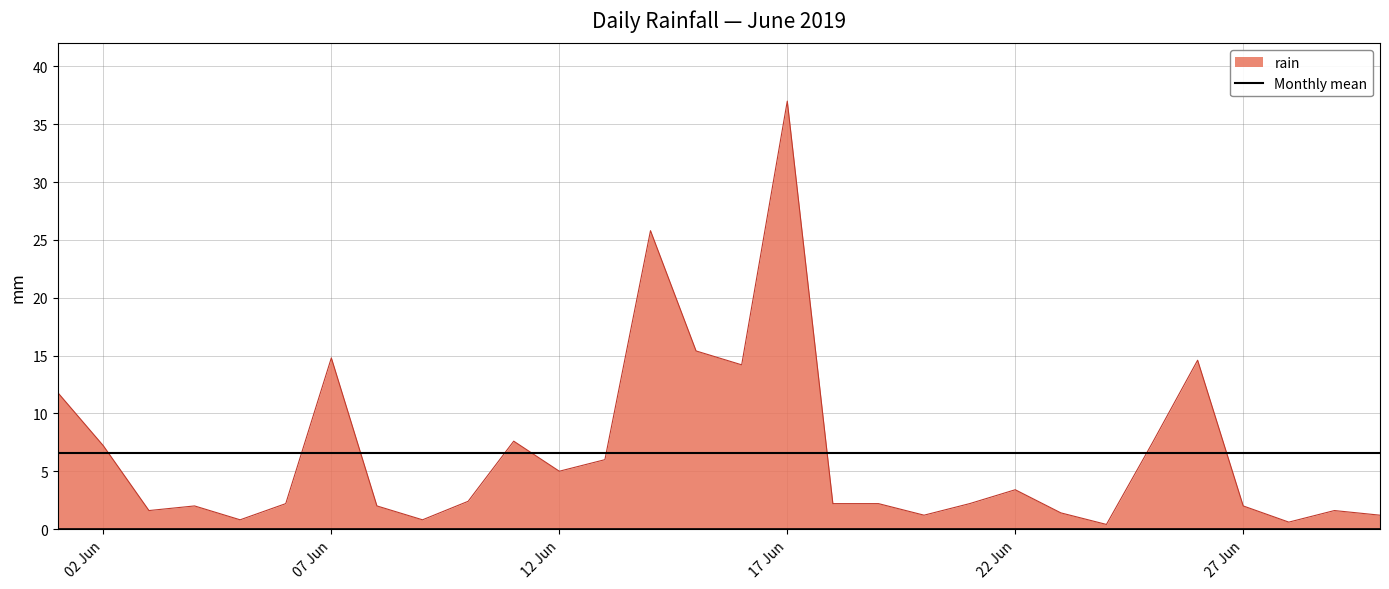

Rank the series by their maximum value, from highest to lowest.

rain, Monthly mean